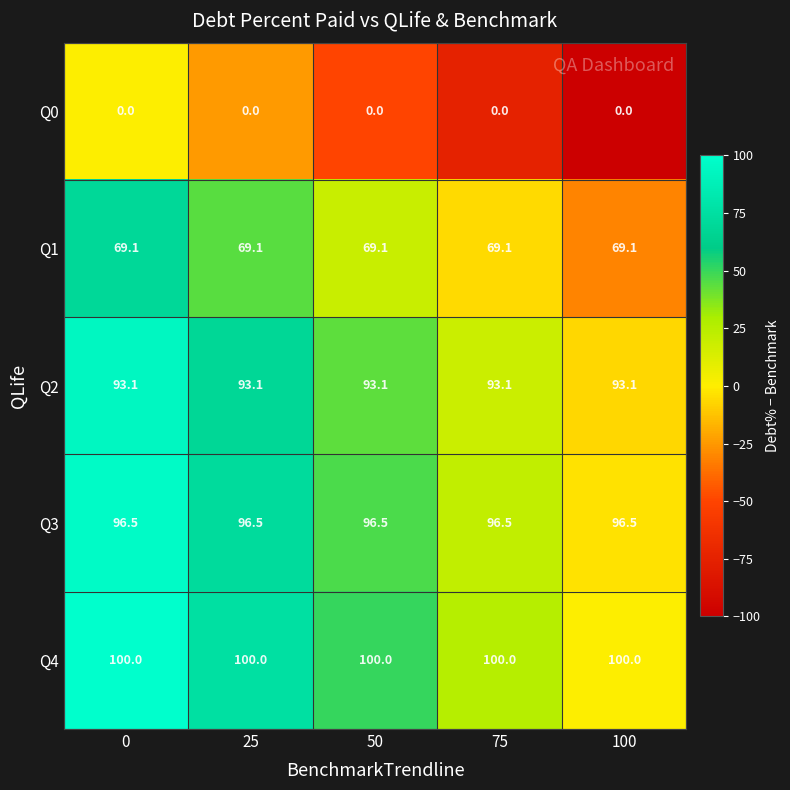

What is the total value across all series at 100?

358.7